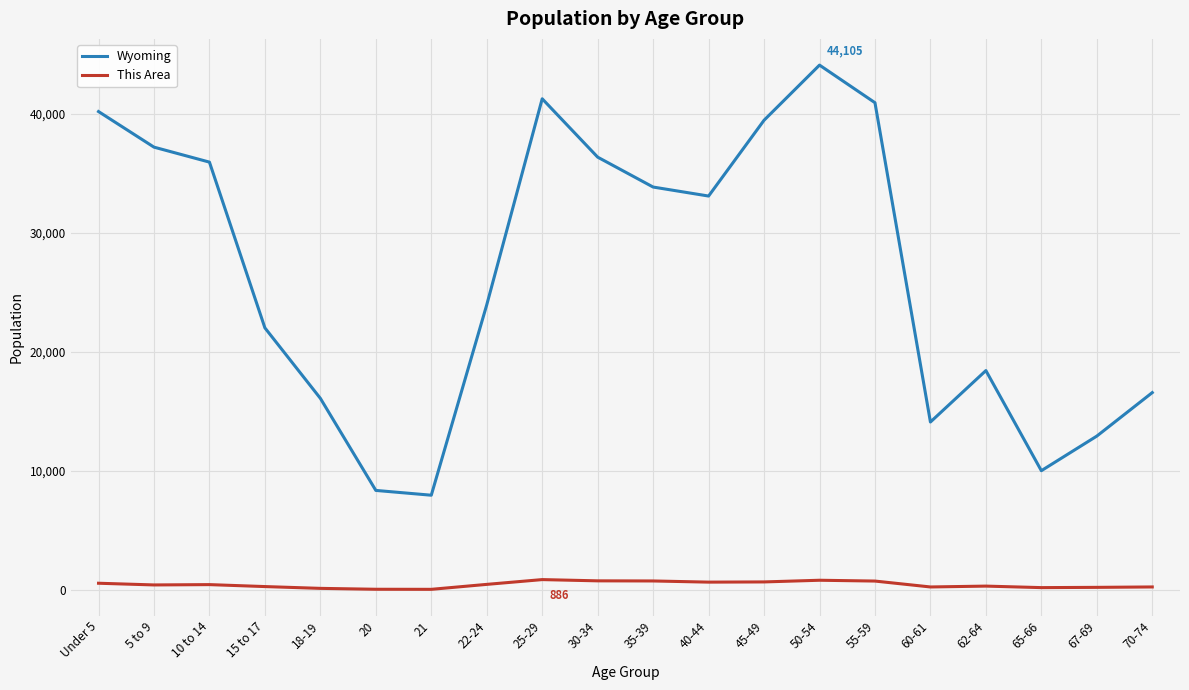

The value of Wyoming at 60-61 is 14123. True or false?

True